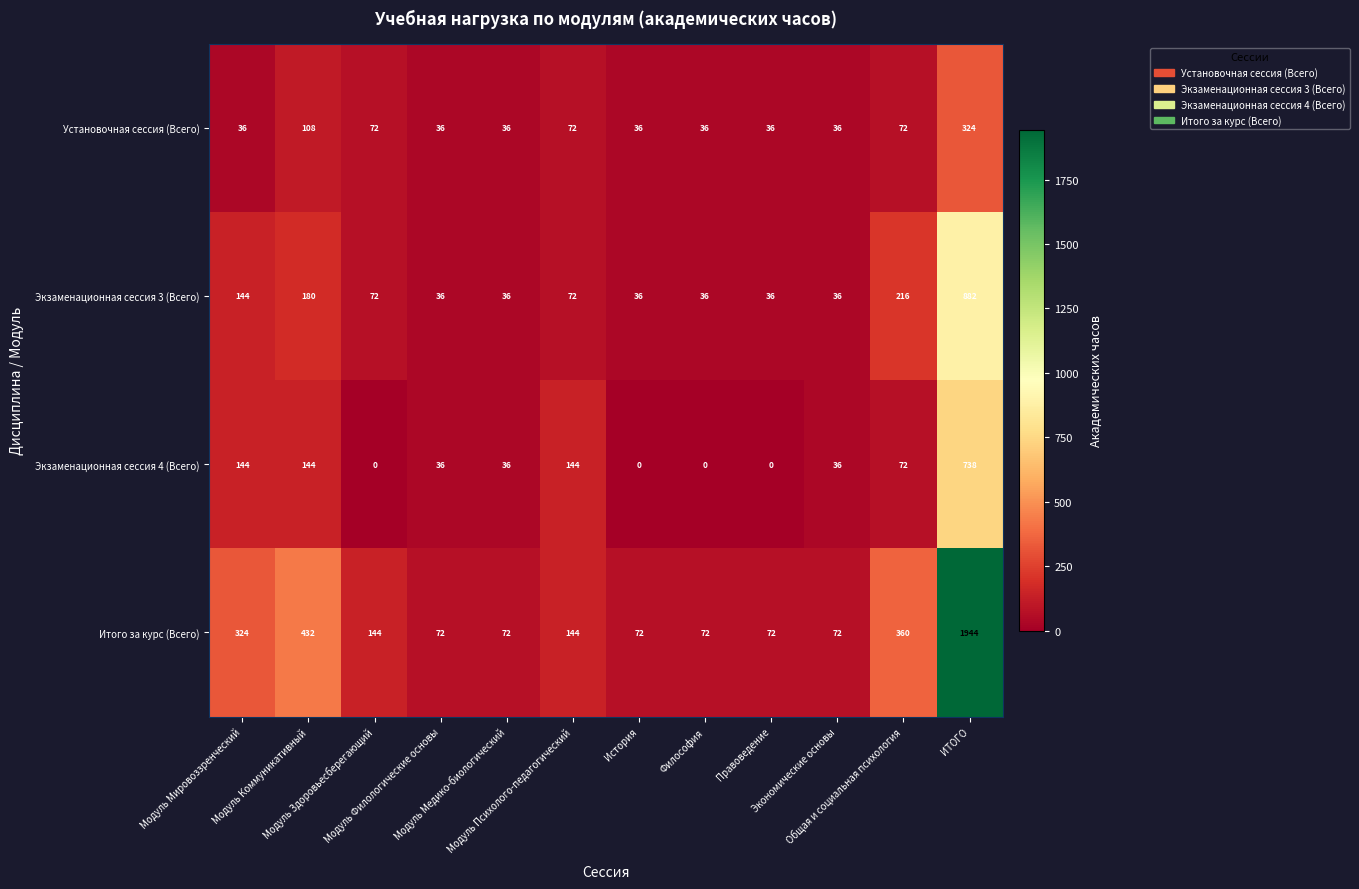

Which series has the largest total across all categories?

Итого за курс (Всего)